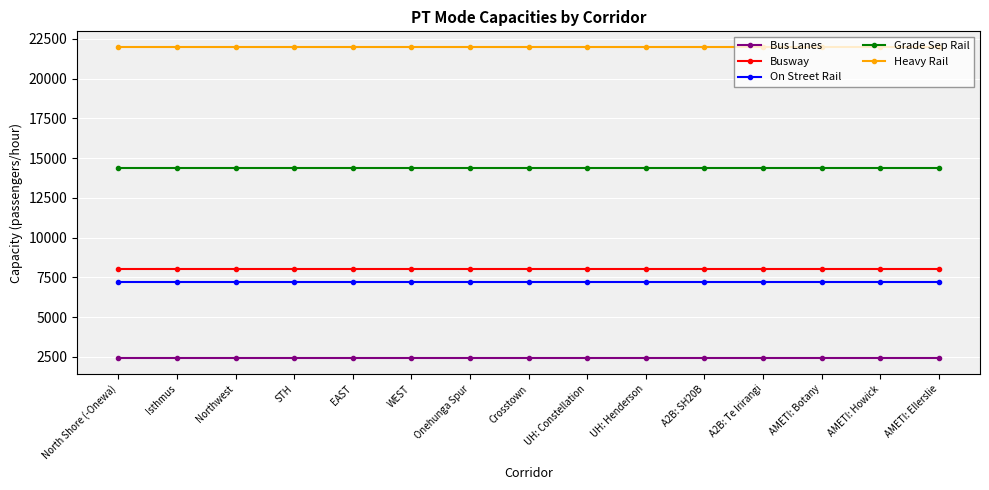

What is the label of the 7th point from the left?

Onehunga Spur